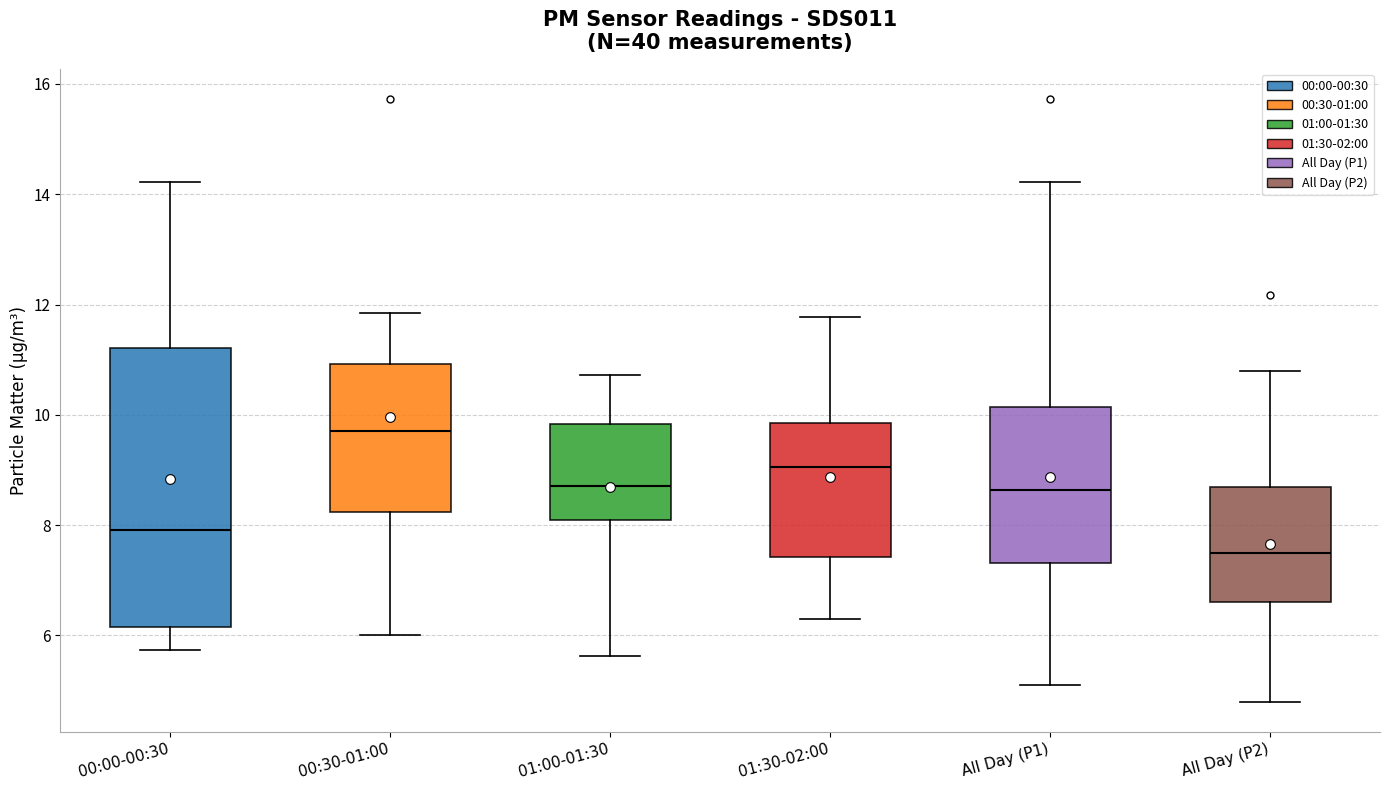

Reading left to right, read every box against the y-axis: the position of its median line, the range the box covers, and the ends of its whiskers. The values are not printed on the chart, so give them approximately, as read against the axis.

00:00-00:30: median 8.0, box 6.2 to 11.2, whiskers 5.8 to 14.2
00:30-01:00: median 9.8, box 8.2 to 11.0, whiskers 6.0 to 11.8
01:00-01:30: median 8.8, box 8.2 to 9.8, whiskers 5.6 to 10.8
01:30-02:00: median 9.0, box 7.4 to 9.8, whiskers 6.4 to 11.8
All Day (P1): median 8.6, box 7.4 to 10.2, whiskers 5.2 to 14.2
All Day (P2): median 7.6, box 6.6 to 8.8, whiskers 4.8 to 10.8